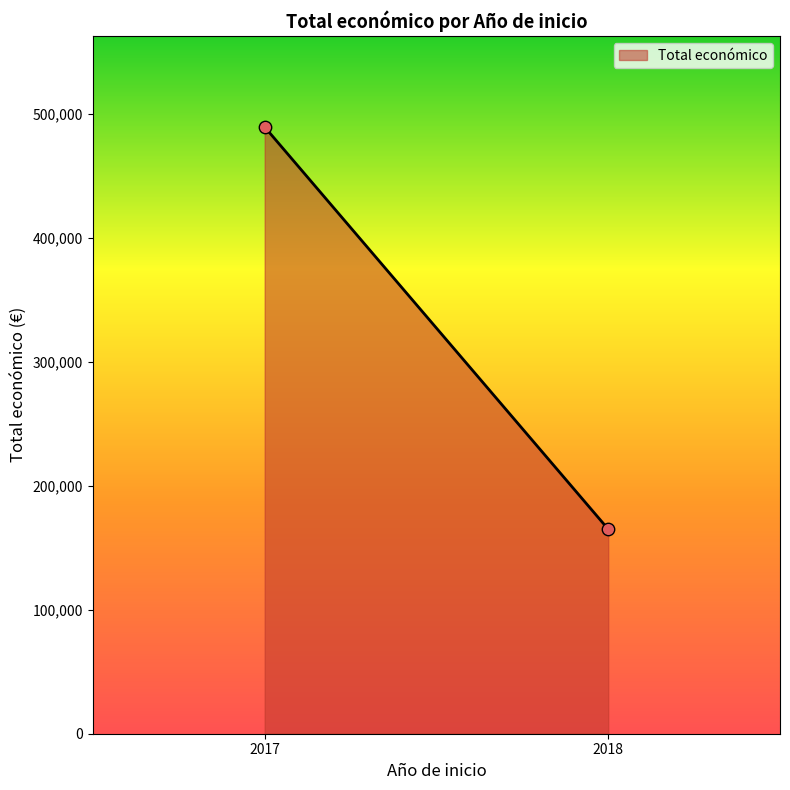

What is the range of Y values (max minus min)?

324445